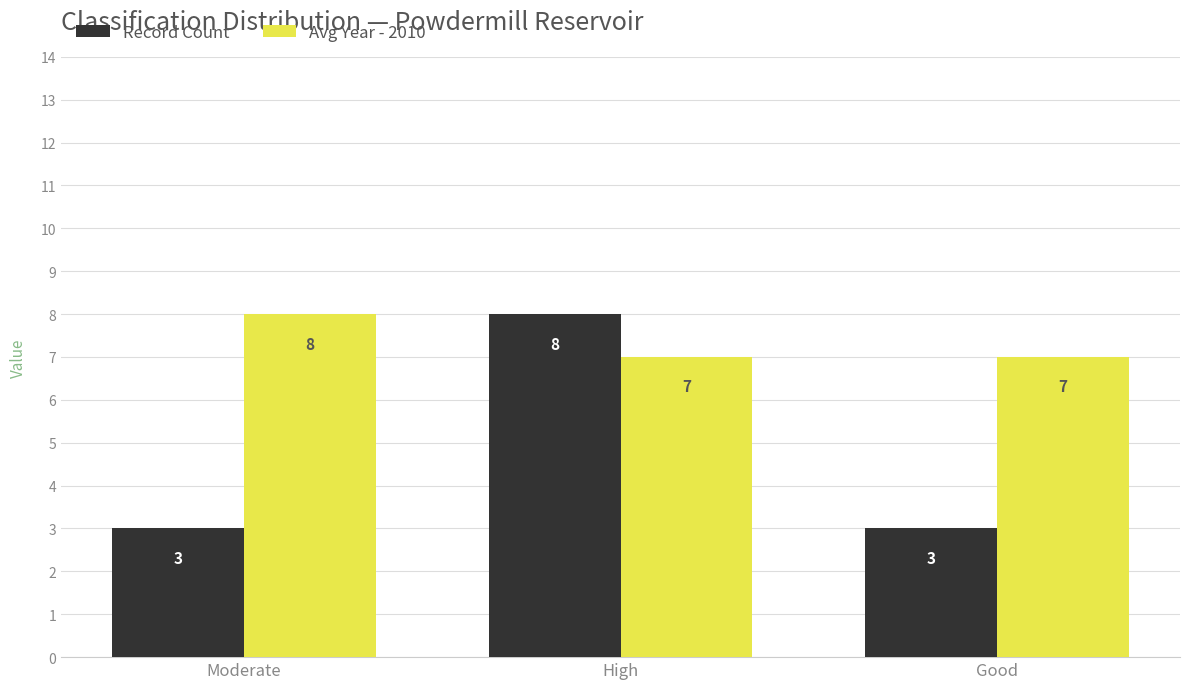

Reading left to right, transcribe all the data shown in this chart.

Record Count: Moderate=3	High=8	Good=3
Avg Year - 2010: Moderate=8	High=7	Good=7